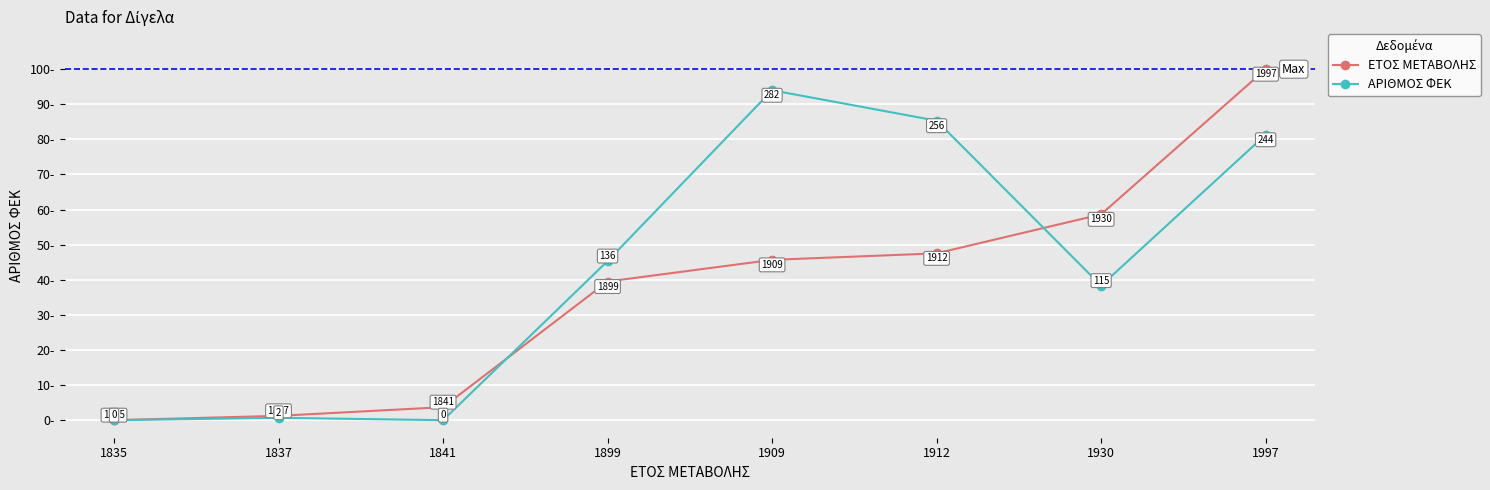

Does the chart display data point markers on the line(s)?

Yes